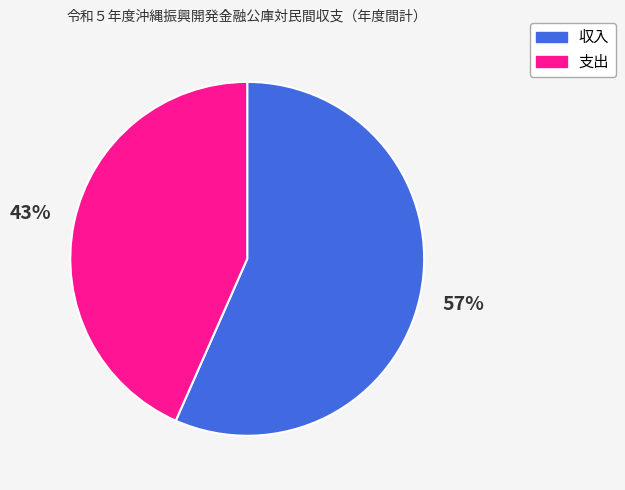

Which slice is the smallest?

支出